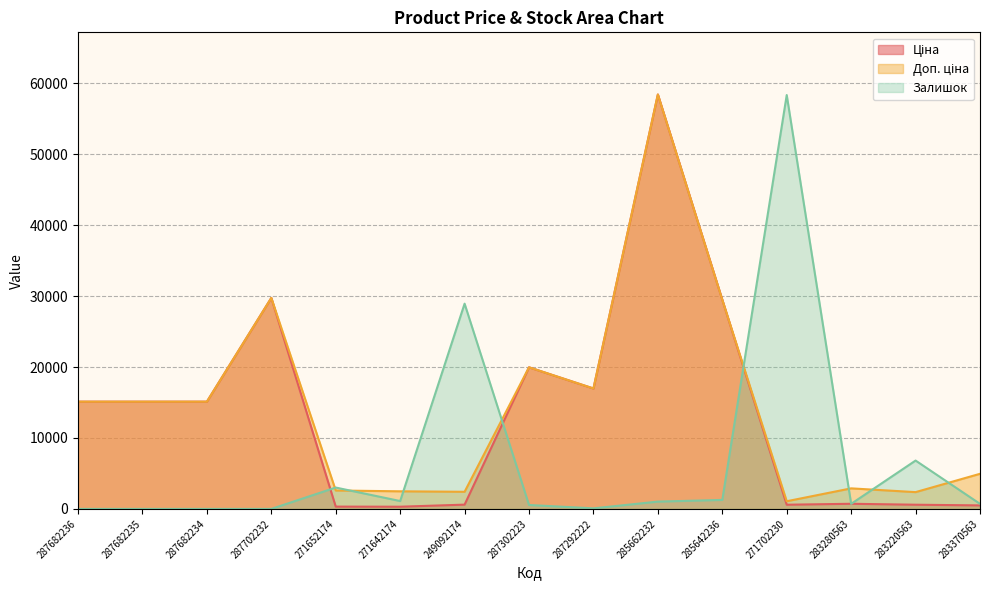

What is the total value across all series at 287682236?

30240.0